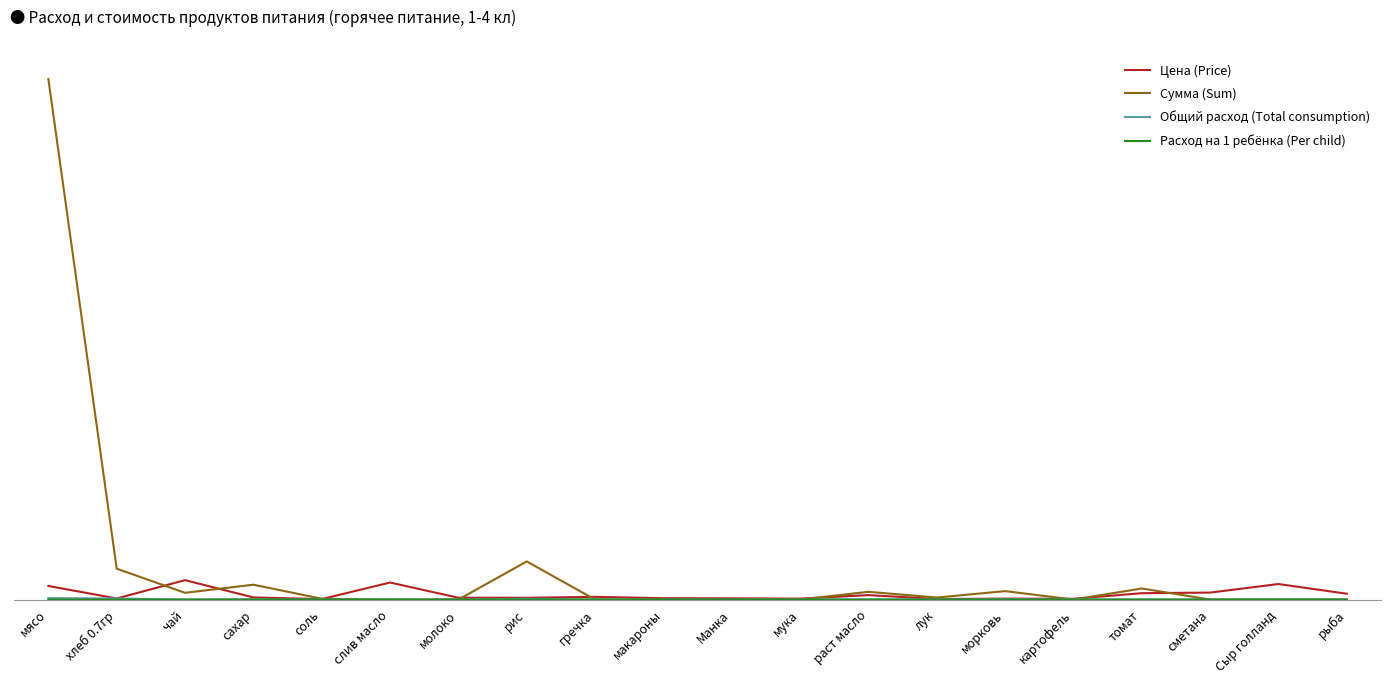

At which category does the chart reach its peak across all series?

мясо